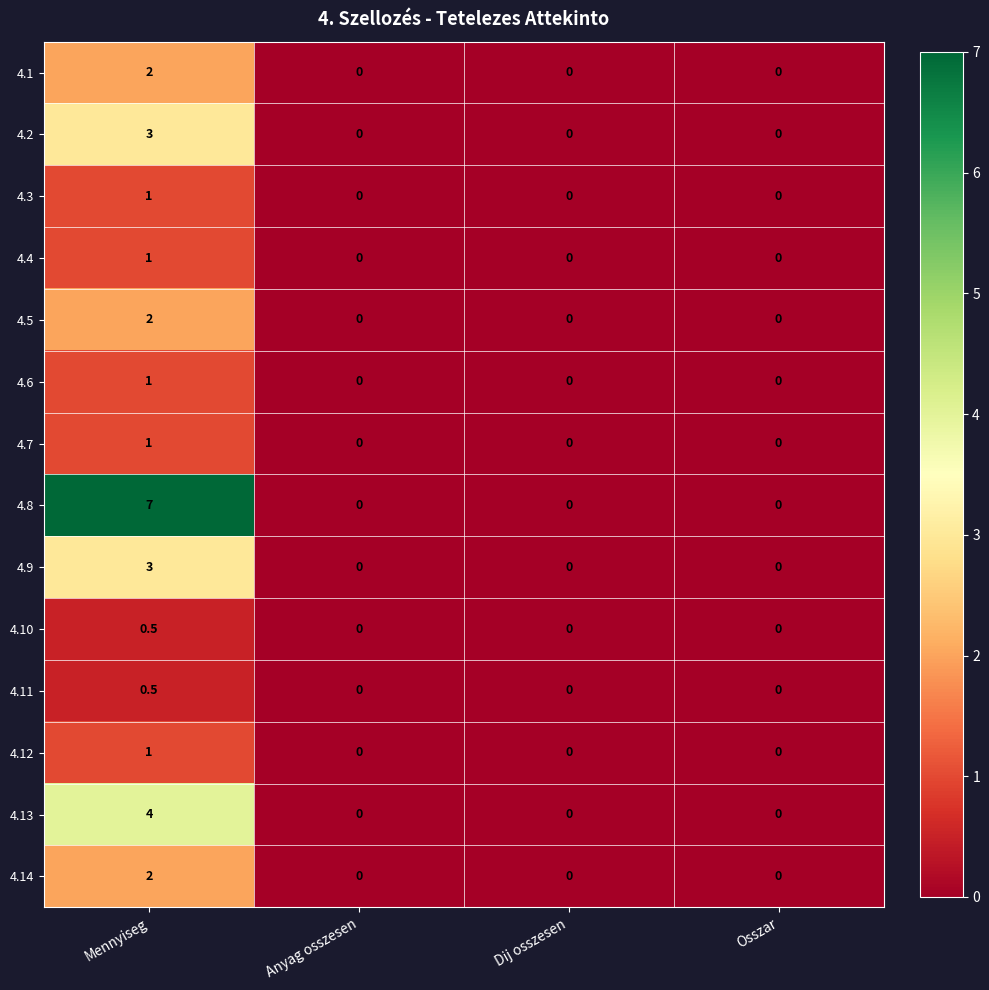

Which series changed the most between Mennyiseg and Dij osszesen?

4.8